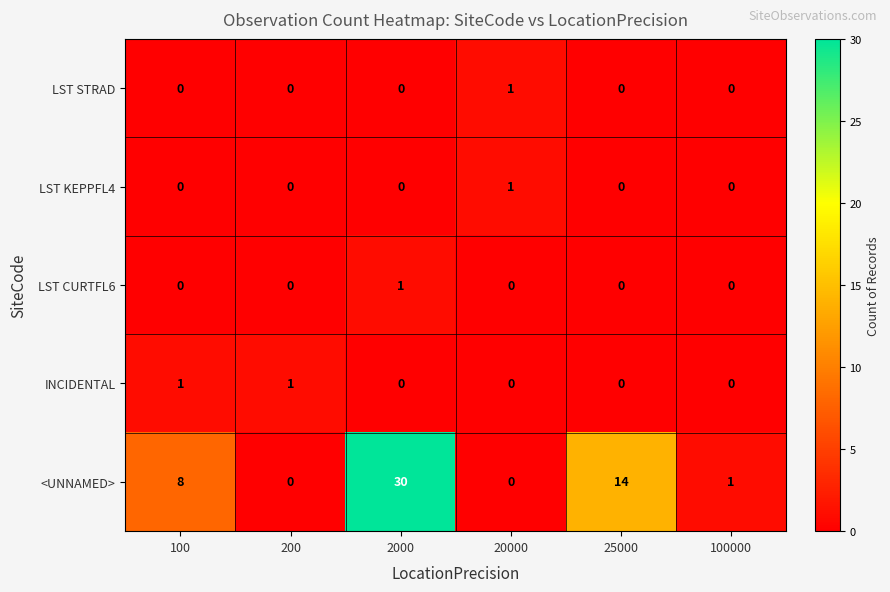

Reading right to left, transcribe all the data shown in this chart.

LST STRAD: 0	0	1	0	0	0
LST KEPPFL4: 0	0	1	0	0	0
LST CURTFL6: 0	0	0	1	0	0
INCIDENTAL: 0	0	0	0	1	1
<UNNAMED>: 1	14	0	30	0	8